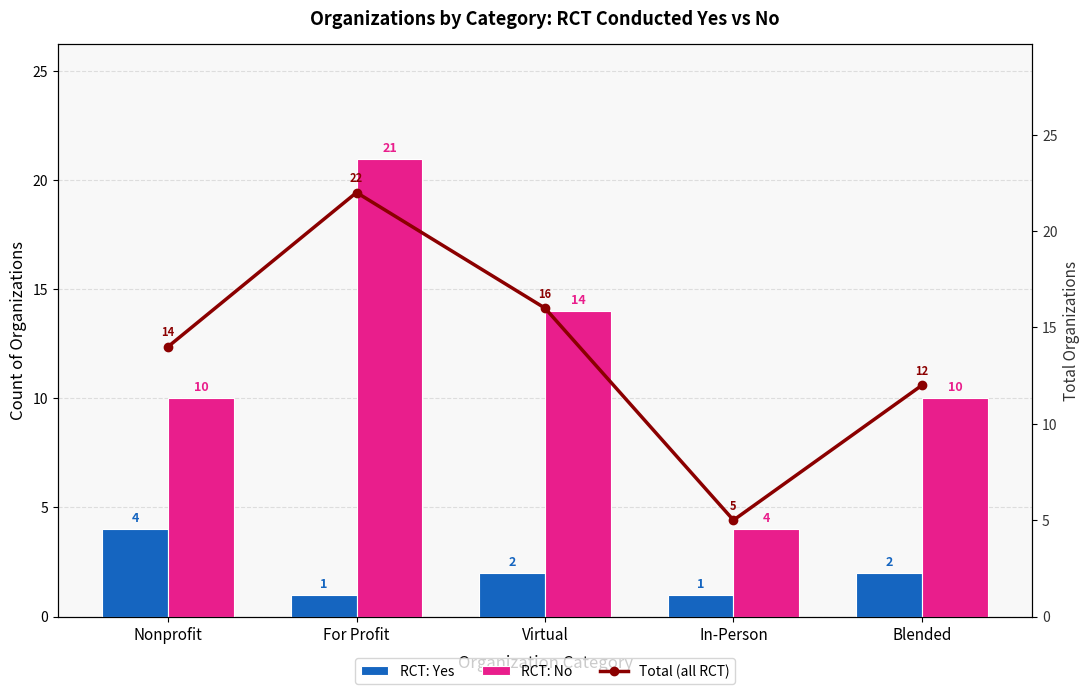

True or false: RCT: Yes has a value of 3 at Blended.

False